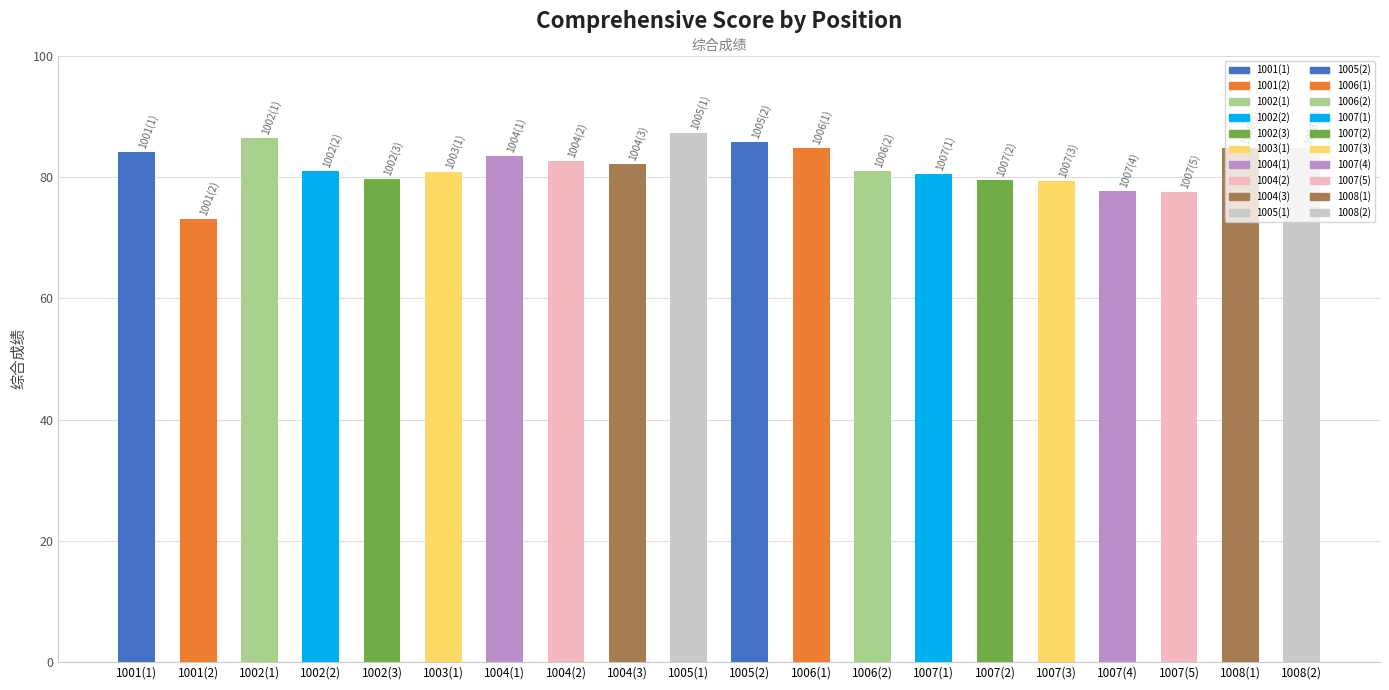

What is the label of the 8th bar from the right?

1006-管理岗位(2)